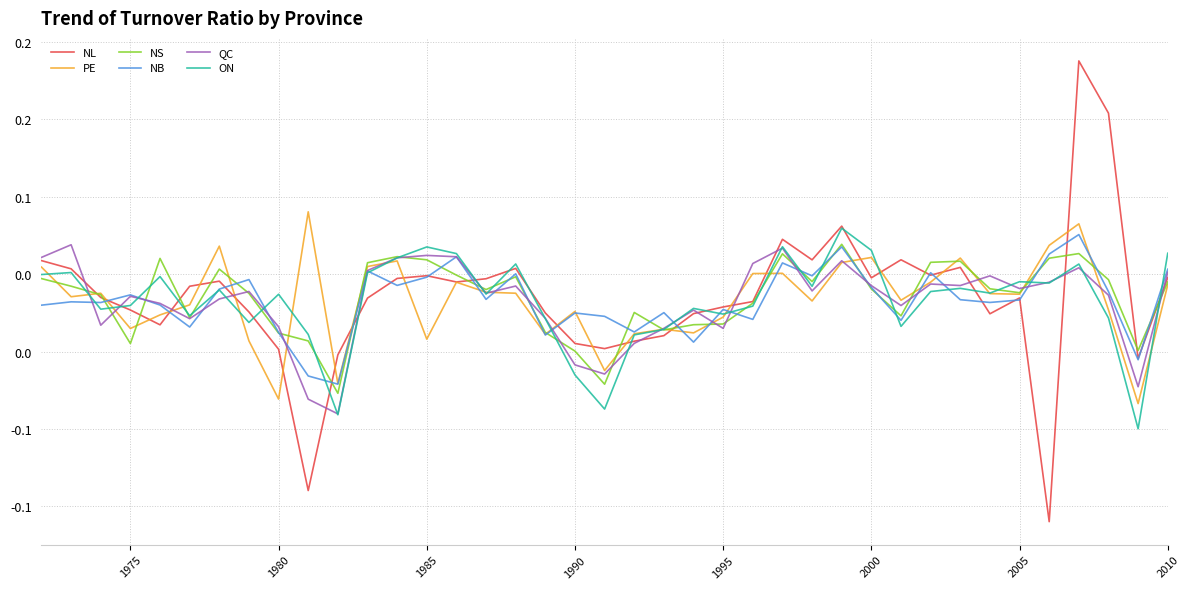

What is the lowest value of the NL series?

-0.1